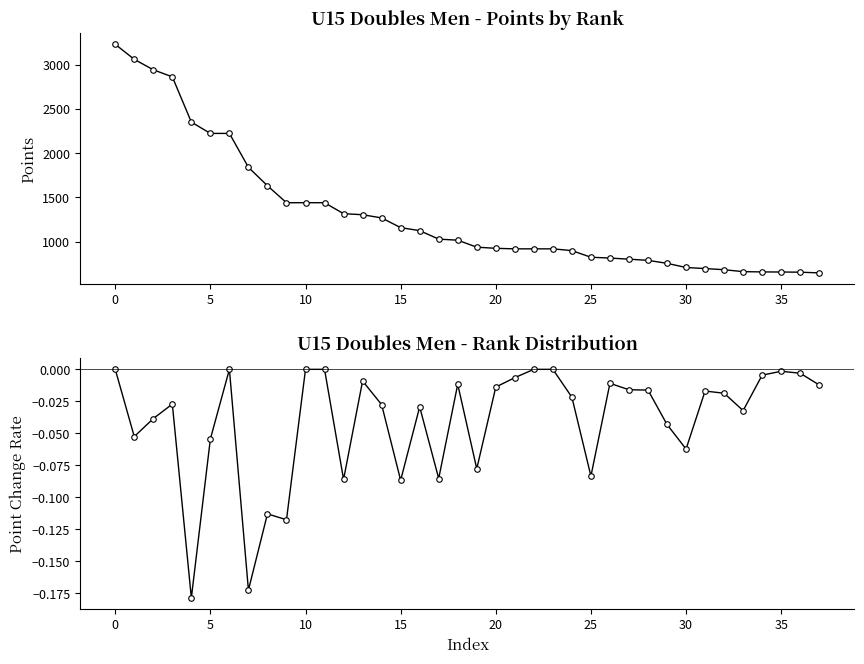

What is the sum of all Point Change Rate values?

-1.5